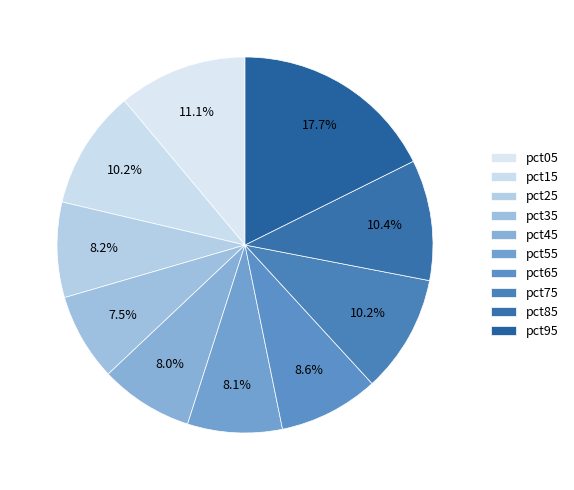

Does pct95 account for over 50% of the chart?

No